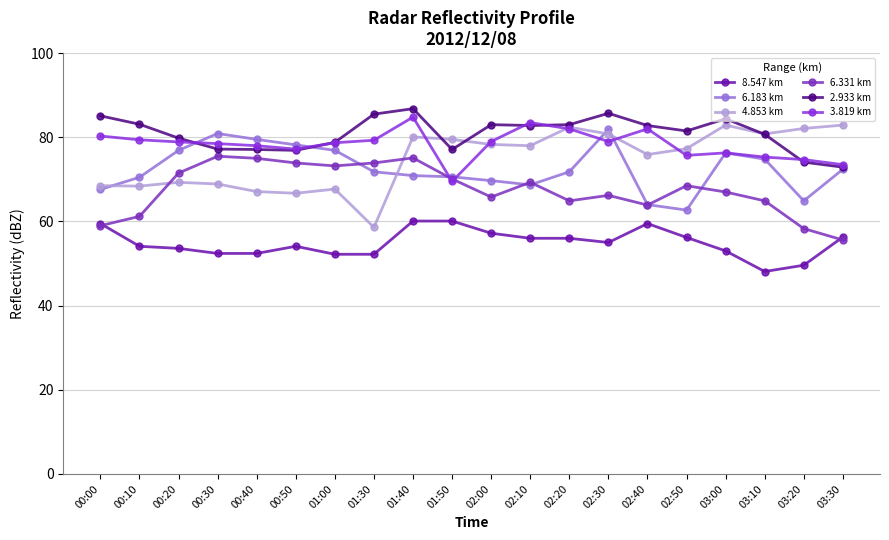

What is the difference between the highest and lowest values at 00:50?

24.1